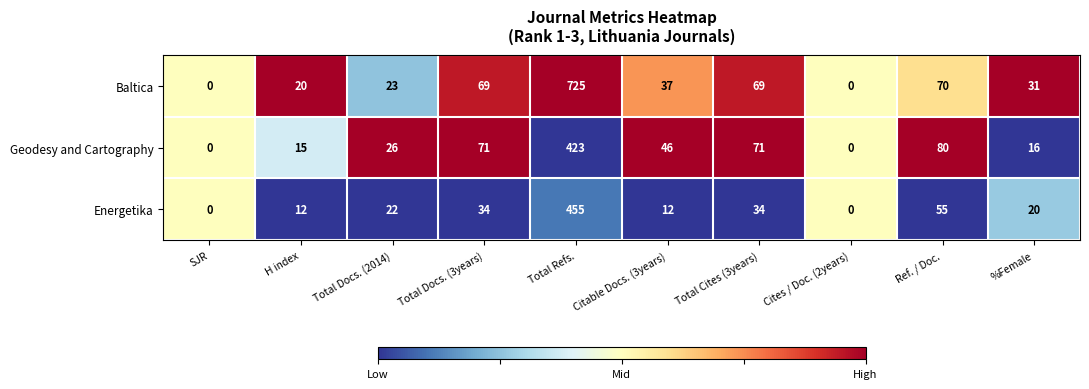

What is the total value across all series at Ref. / Doc.?

205